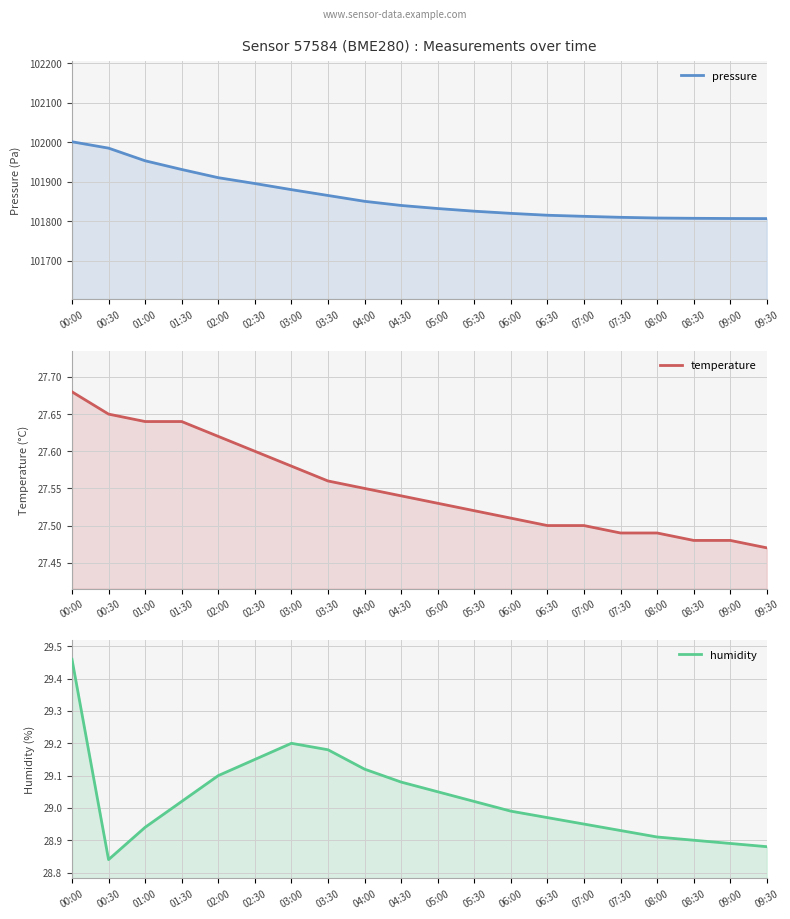

What is the minimum value for temperature?

27.5